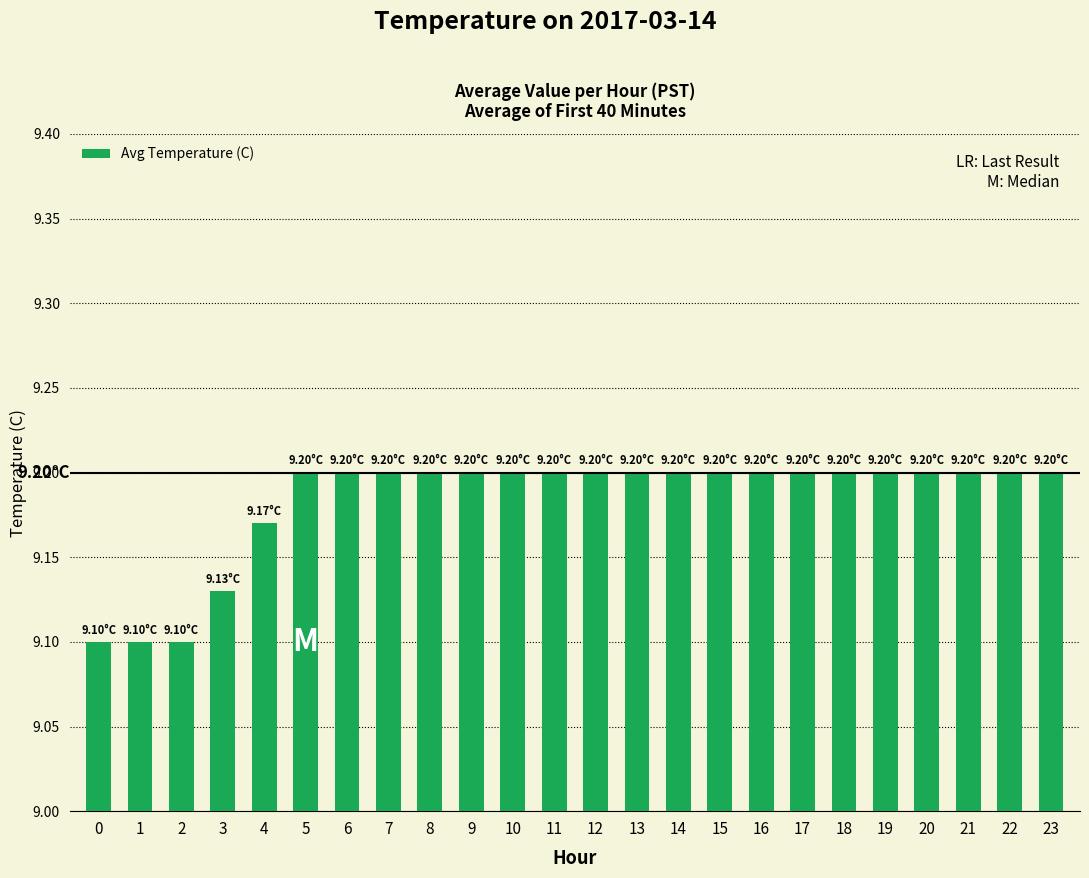

Between 0 and 4, which is larger?

4